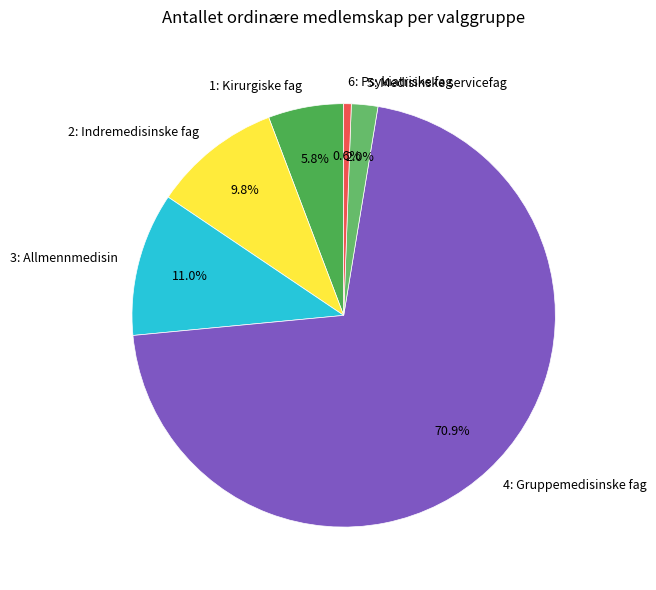

Is there a majority slice in this chart?

Yes